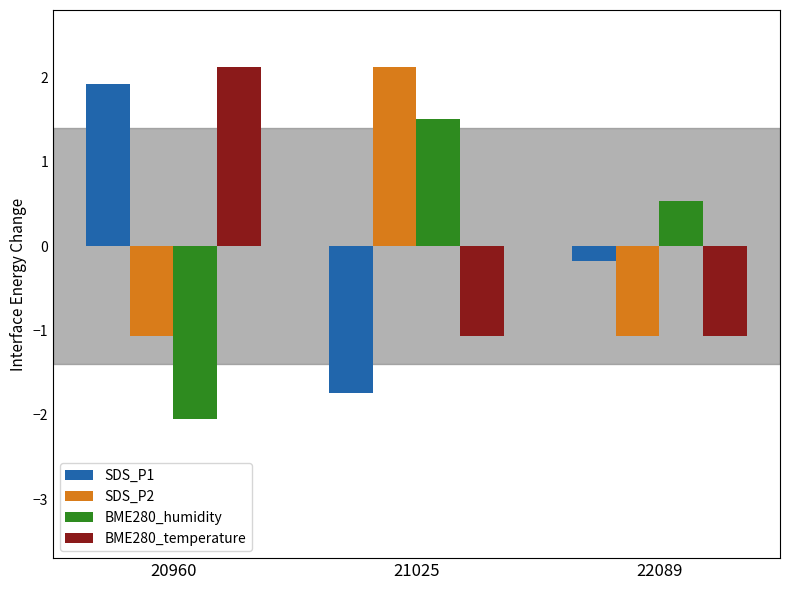

Reading right to left, what are all the values shown in this chart?

SDS_P1: -0.2	-1.7	1.9
SDS_P2: -1.1	2.1	-1.1
BME280_humidity: 0.5	1.5	-2.0
BME280_temperature: -1.1	-1.1	2.1